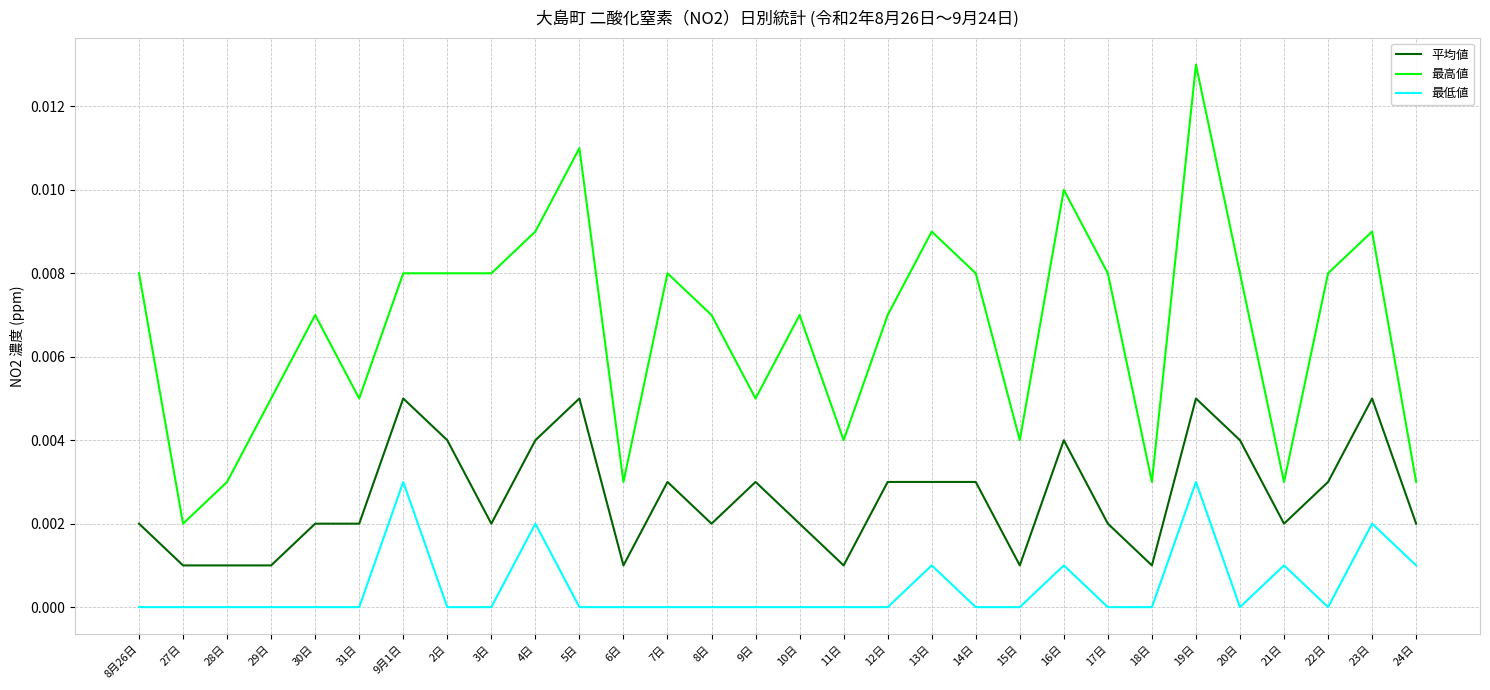

Which category has the lowest value in the 最高値 series?

27日